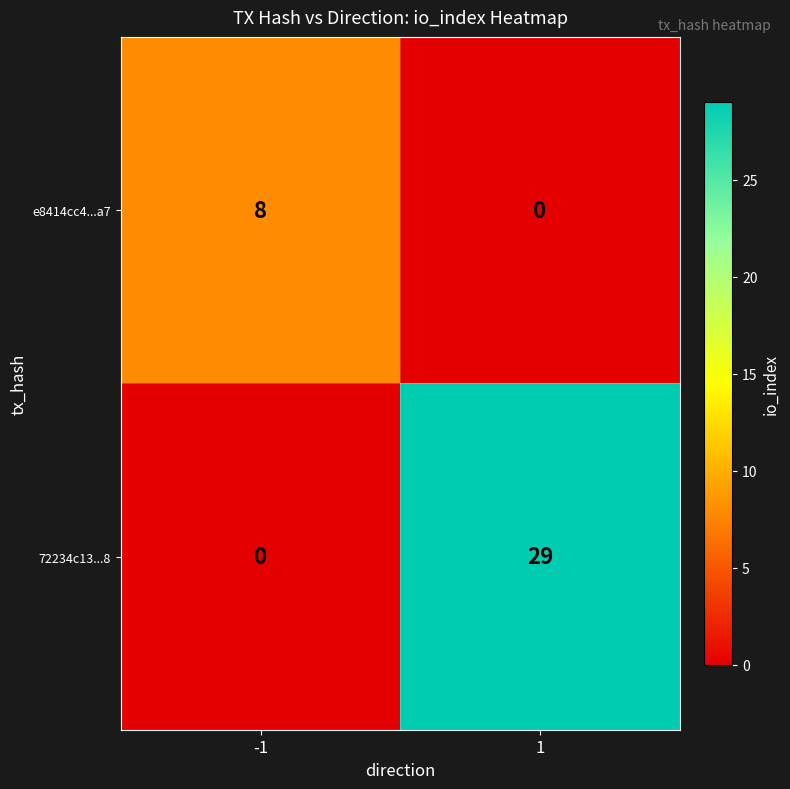

What is the maximum value shown in the chart?

29